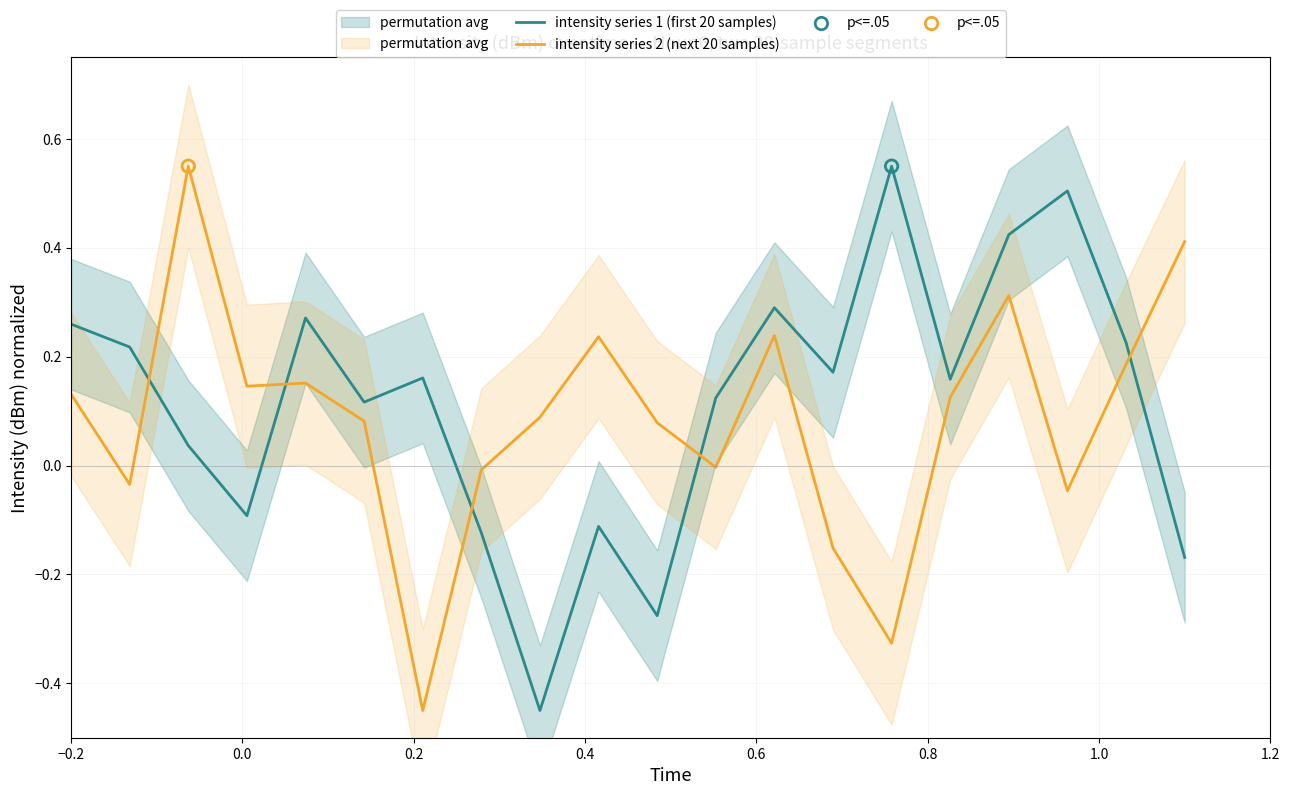

What are all the series names shown in the legend?

intensity series 1 (first 20 samples), intensity series 2 (next 20 samples)